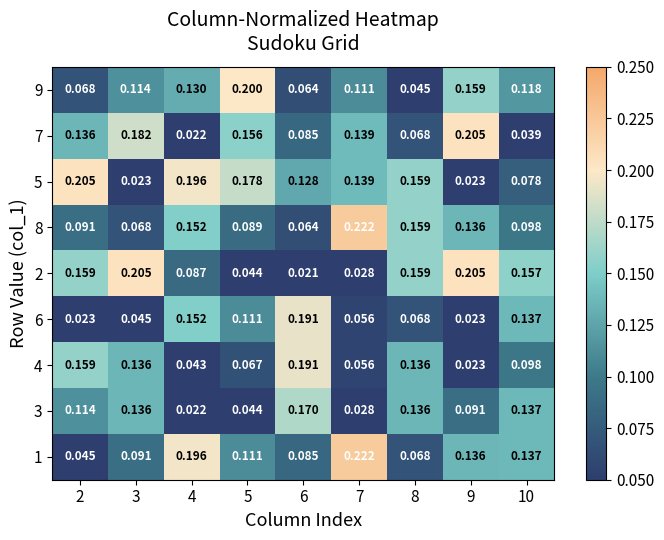

Is the value of 6 at 9 greater than the value of 3 at 3?

No